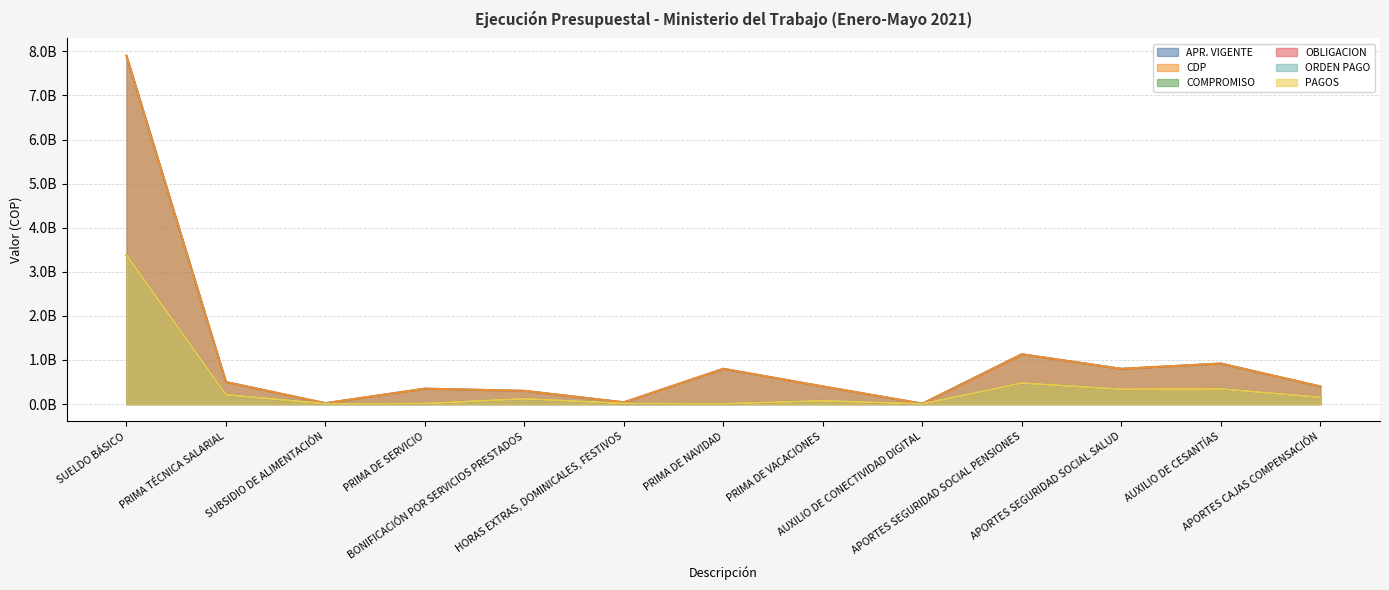

How many interior local peaks does the APR. VIGENTE series have?

4